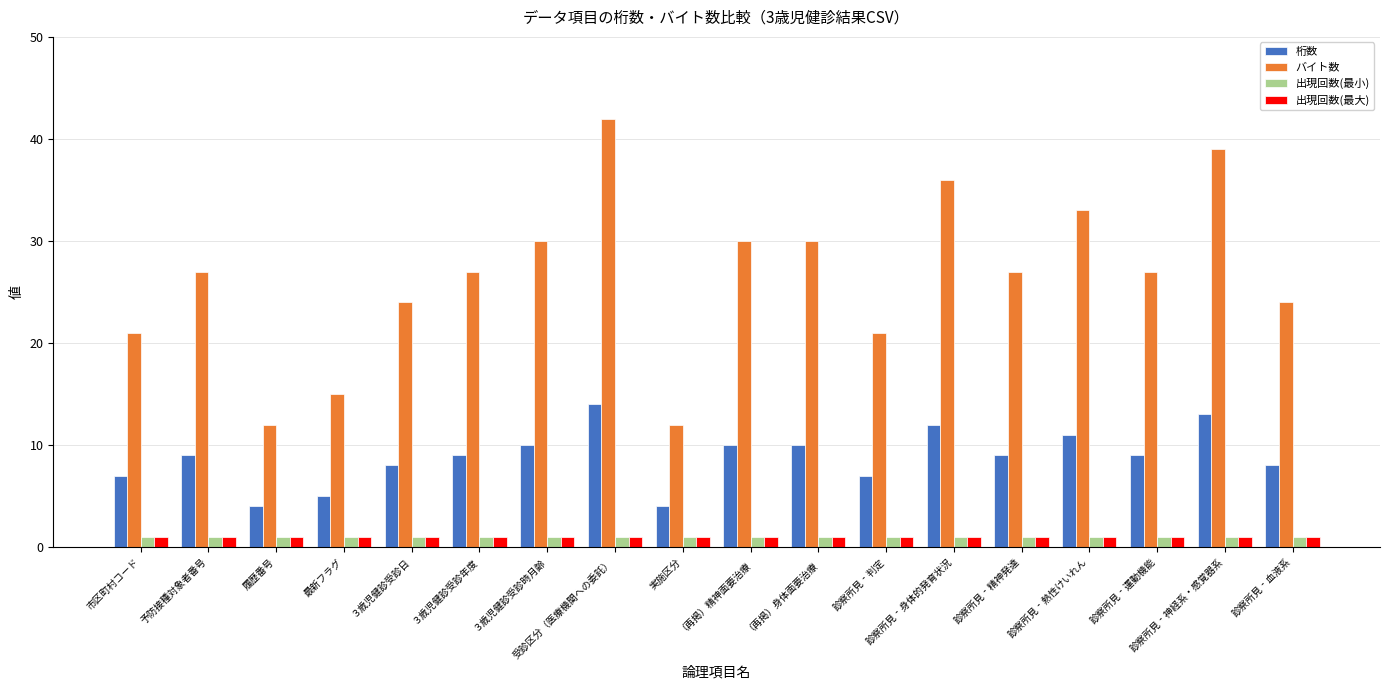

What is the total value across all series at 診察所見‐神経系・感覚器系?

54